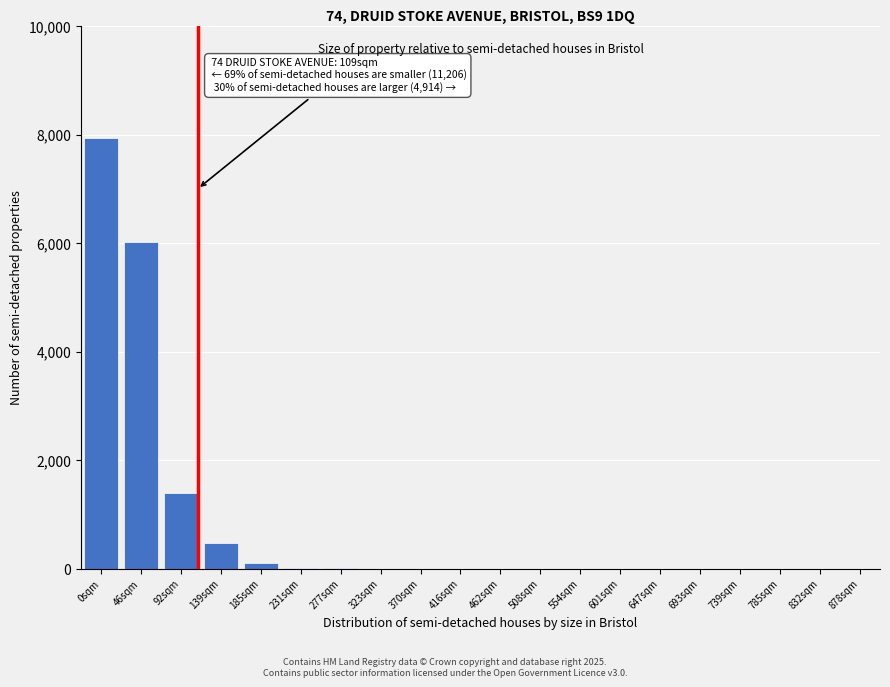

At which label is the value closest to 3972?

46sqm